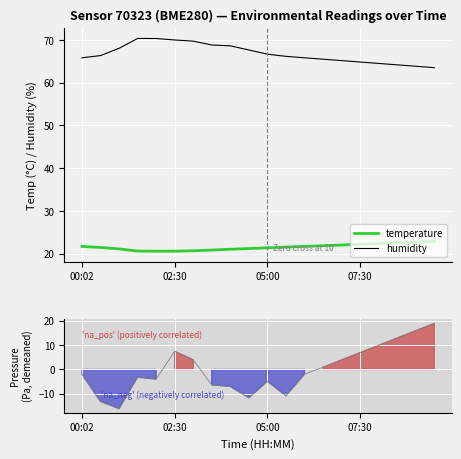

True or false: temperature and humidity cross at least once.

False